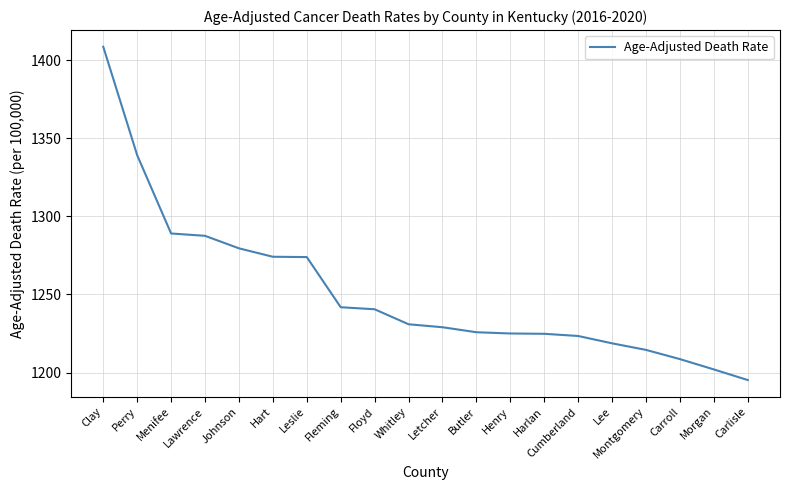

What position from the left is Carlisle?

20